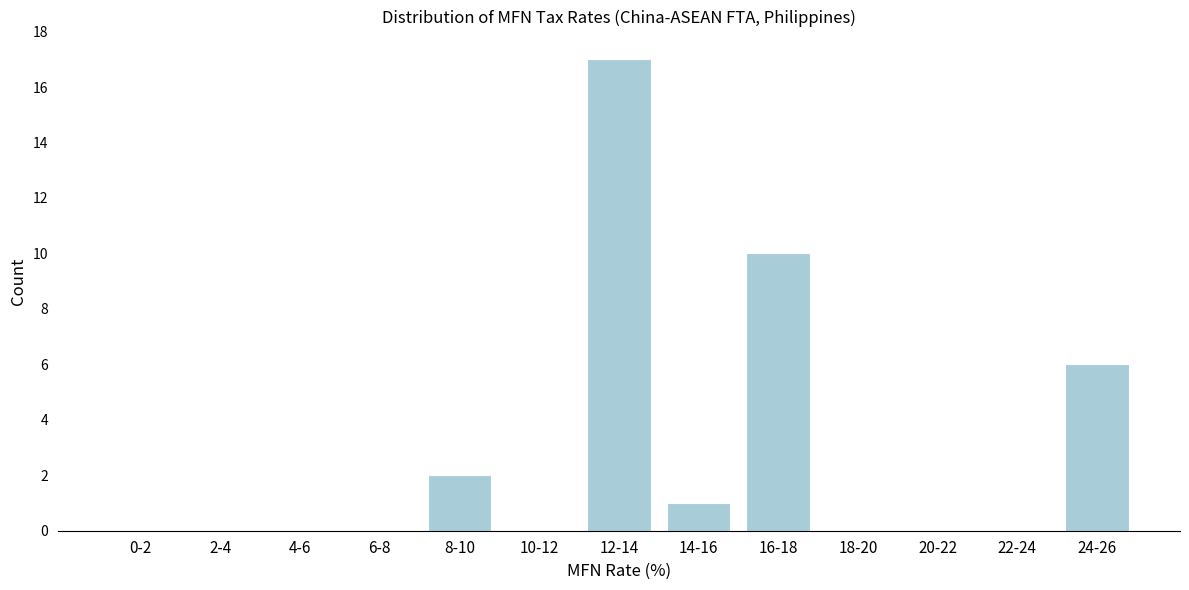

Reading left to right, list all the values displayed in this chart.

0-2=0	2-4=0	4-6=0	6-8=0	8-10=2	10-12=0	12-14=17	14-16=1	16-18=10	18-20=0	20-22=0	22-24=0	24-26=6